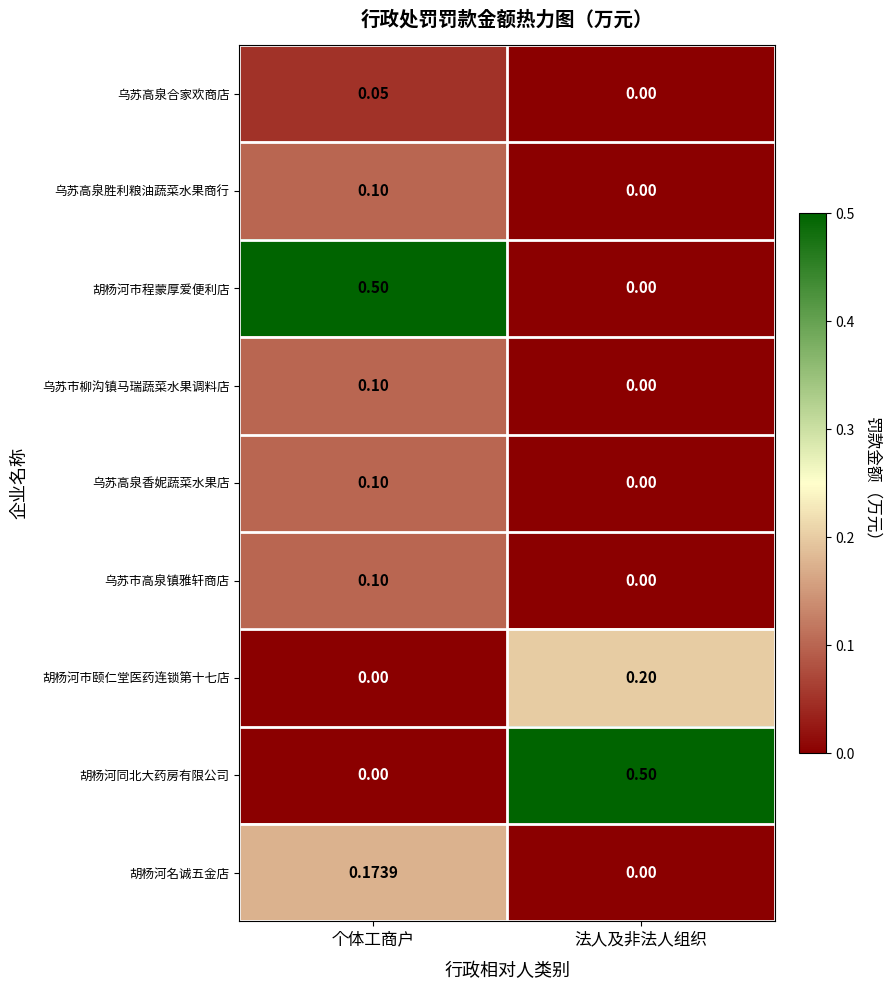

Where is 乌苏高泉胜利粮油蔬菜水果商行 nearest to the value 0?

法人及非法人组织